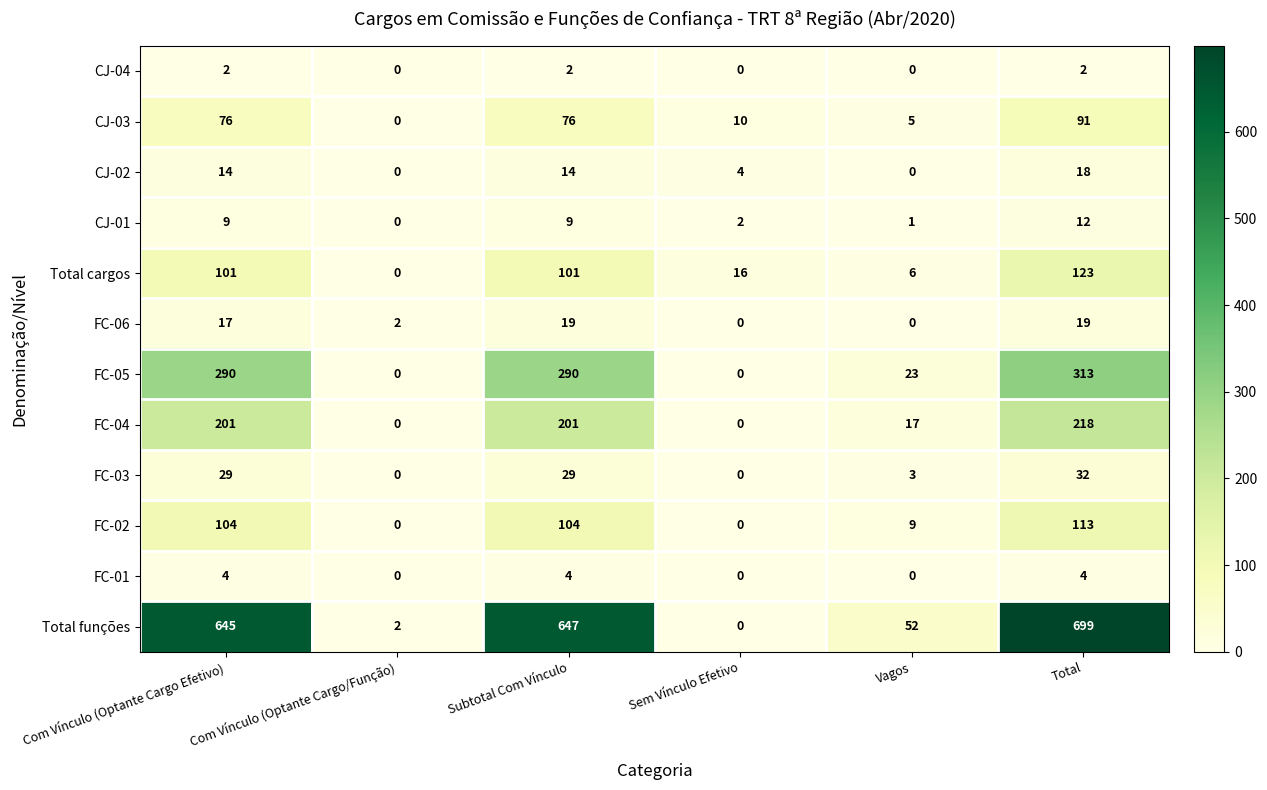

What is the difference between the highest and lowest values at Com Vínculo (Optante Cargo Efetivo)?

643